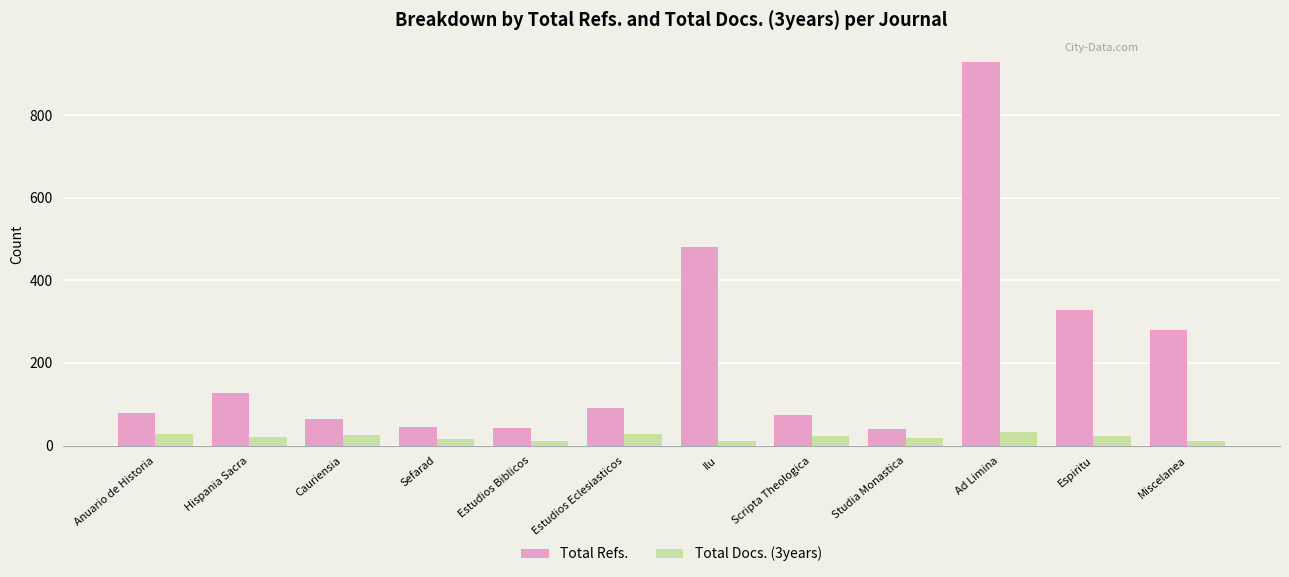

What is the total value across all series at Estudios Biblicos?

53